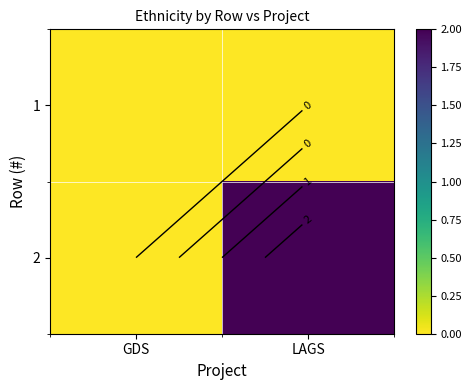

List the series in order of their overall mean, lowest first.

1, 2